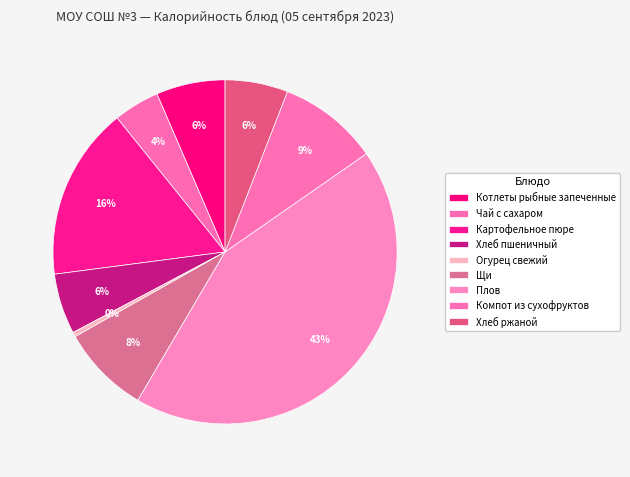

Count the number of slices in the pie.

9